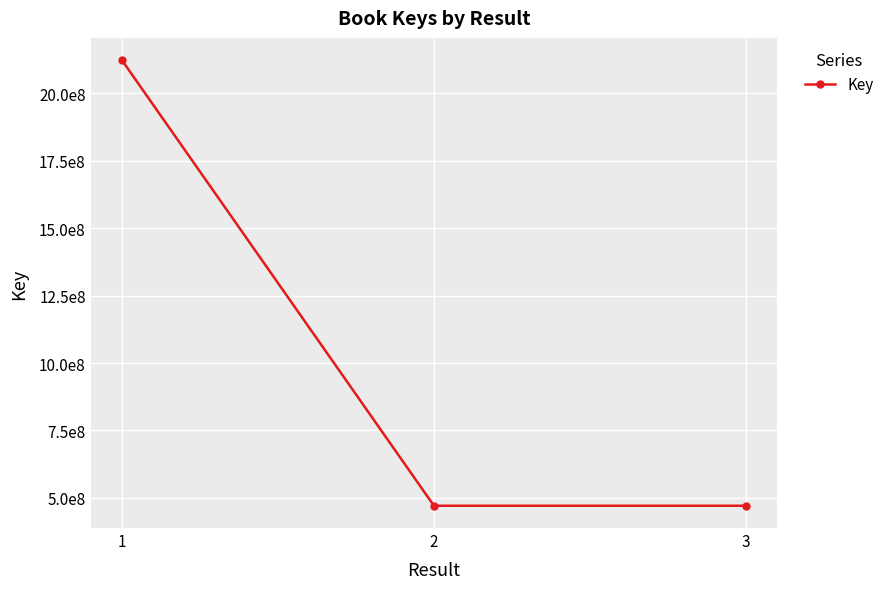

List the labels in order of value, largest first.

1, 2, 3